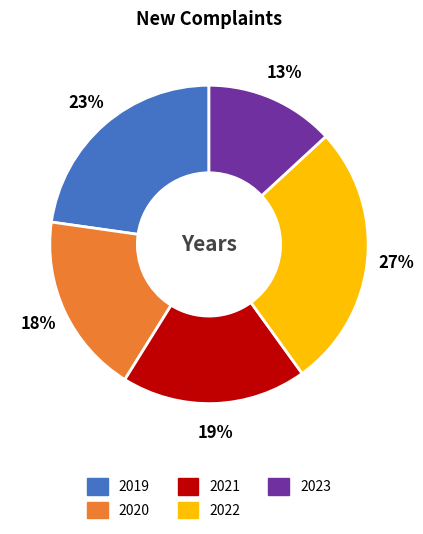

Does any single category account for the majority?

No